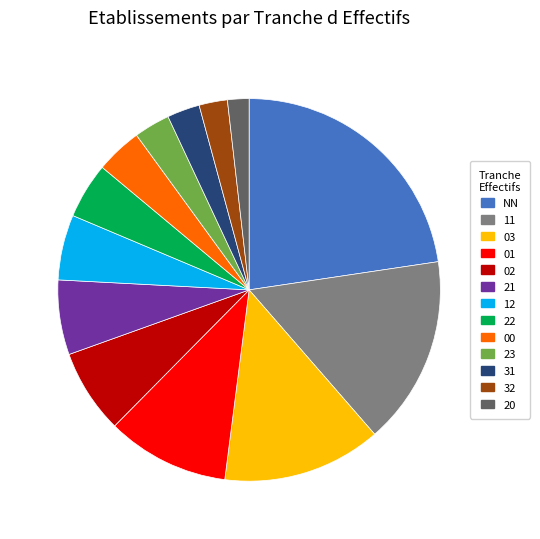

Which category has the biggest portion of the pie?

NN